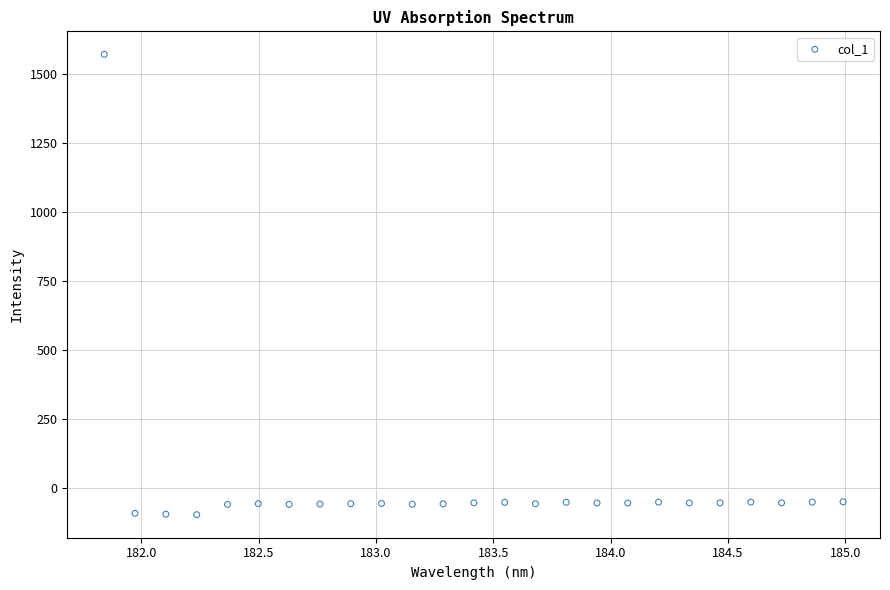

What is the range of X values (max minus min)?

3.1